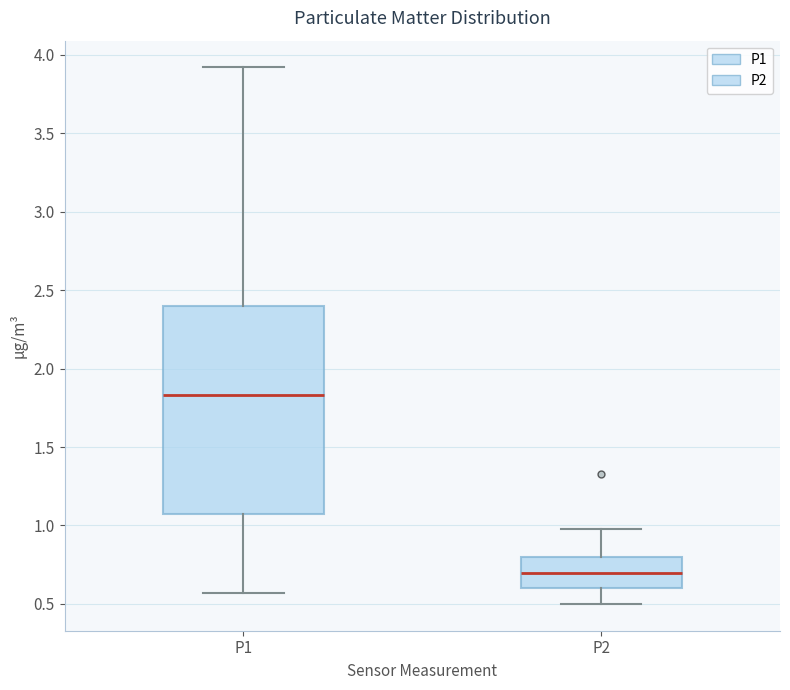

Reading left to right, transcribe this box plot: for each box, give where its median line is, the range the box spans, and where its two whiskers end, as read against the y-axis. The values are not printed on the chart, so give them approximately, as read against the axis.

P1: median 1.85, box 1.05 to 2.40, whiskers 0.55 to 3.90
P2: median 0.70, box 0.60 to 0.80, whiskers 0.50 to 1.00